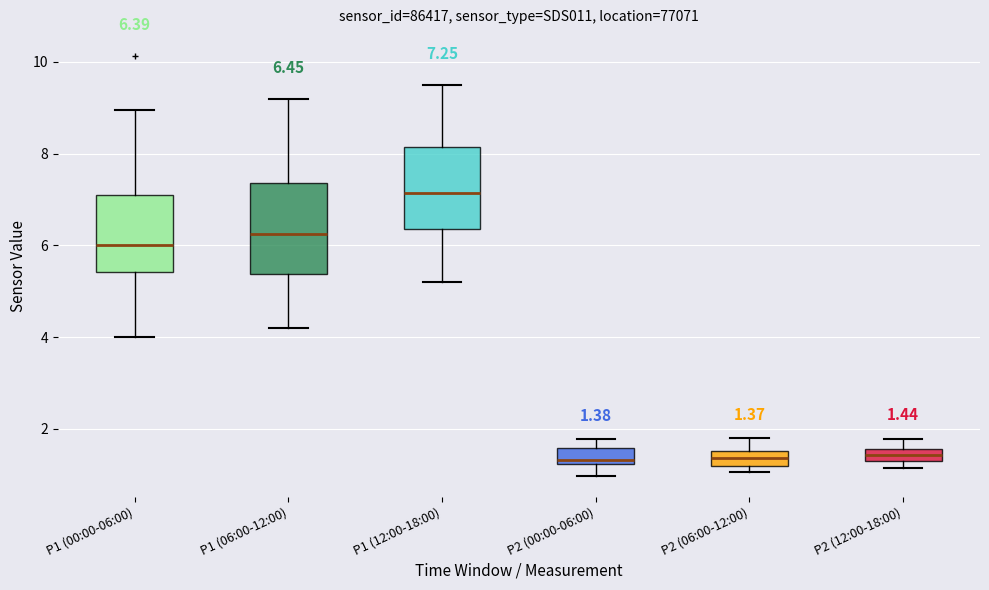

Which box's median line is the highest?

P1 (12:00-18:00)